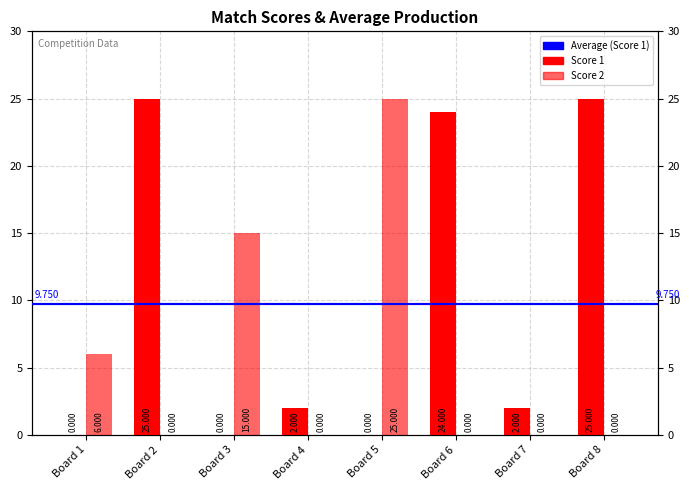

What is the approximate value of Score 2 at Board 5, to the nearest 5?

25